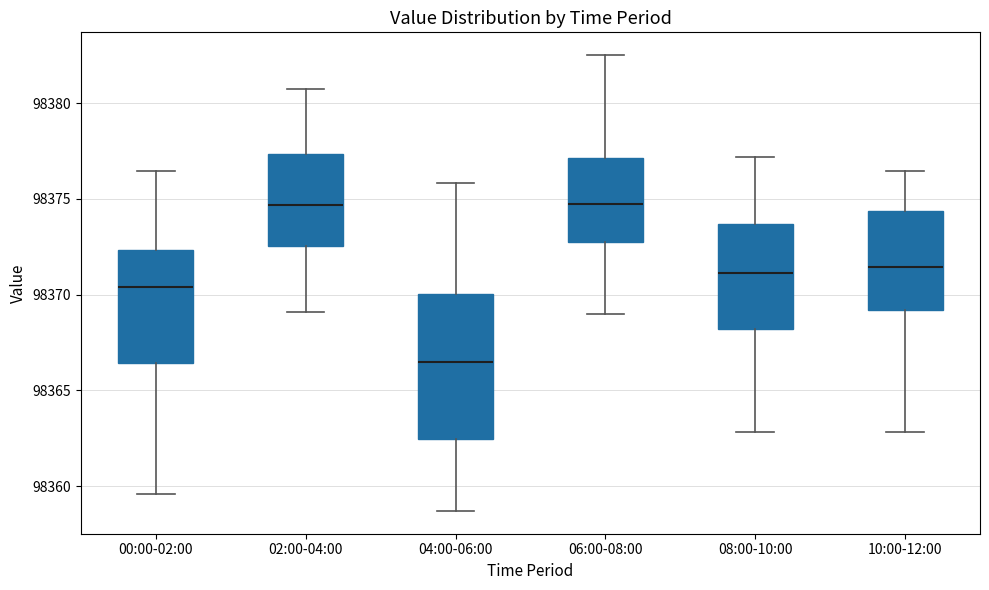

Reading left to right, read every box against the y-axis: the position of its median line, the range the box covers, and the ends of its whiskers. The values are not printed on the chart, so give them approximately, as read against the axis.

00:00-02:00: median 98370.5, box 98366.5 to 98372.5, whiskers 98359.5 to 98376.5
02:00-04:00: median 98374.5, box 98372.5 to 98377.5, whiskers 98369.0 to 98380.5
04:00-06:00: median 98366.5, box 98362.5 to 98370.0, whiskers 98358.5 to 98376.0
06:00-08:00: median 98375.0, box 98373.0 to 98377.0, whiskers 98369.0 to 98382.5
08:00-10:00: median 98371.0, box 98368.0 to 98373.5, whiskers 98363.0 to 98377.0
10:00-12:00: median 98371.5, box 98369.0 to 98374.5, whiskers 98363.0 to 98376.5